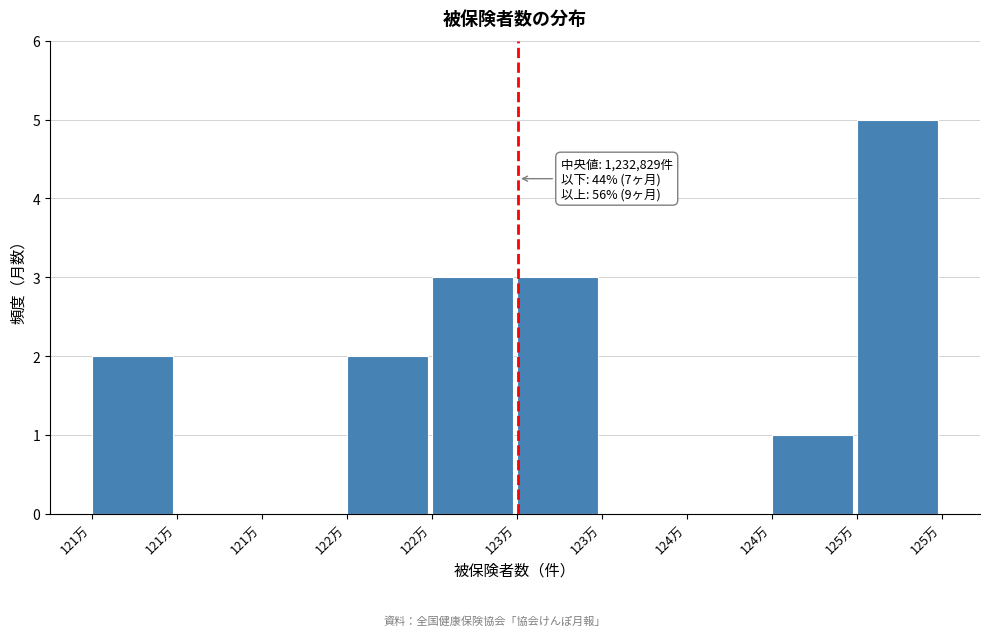

Are the bars horizontal?

No